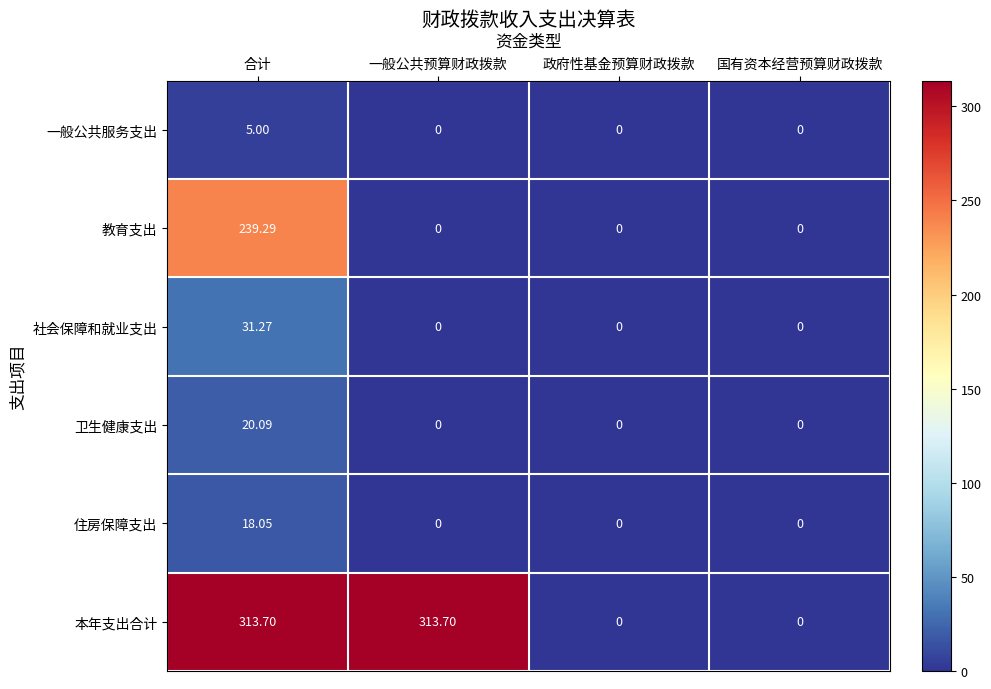

Which series has the largest total across all categories?

本年支出合计